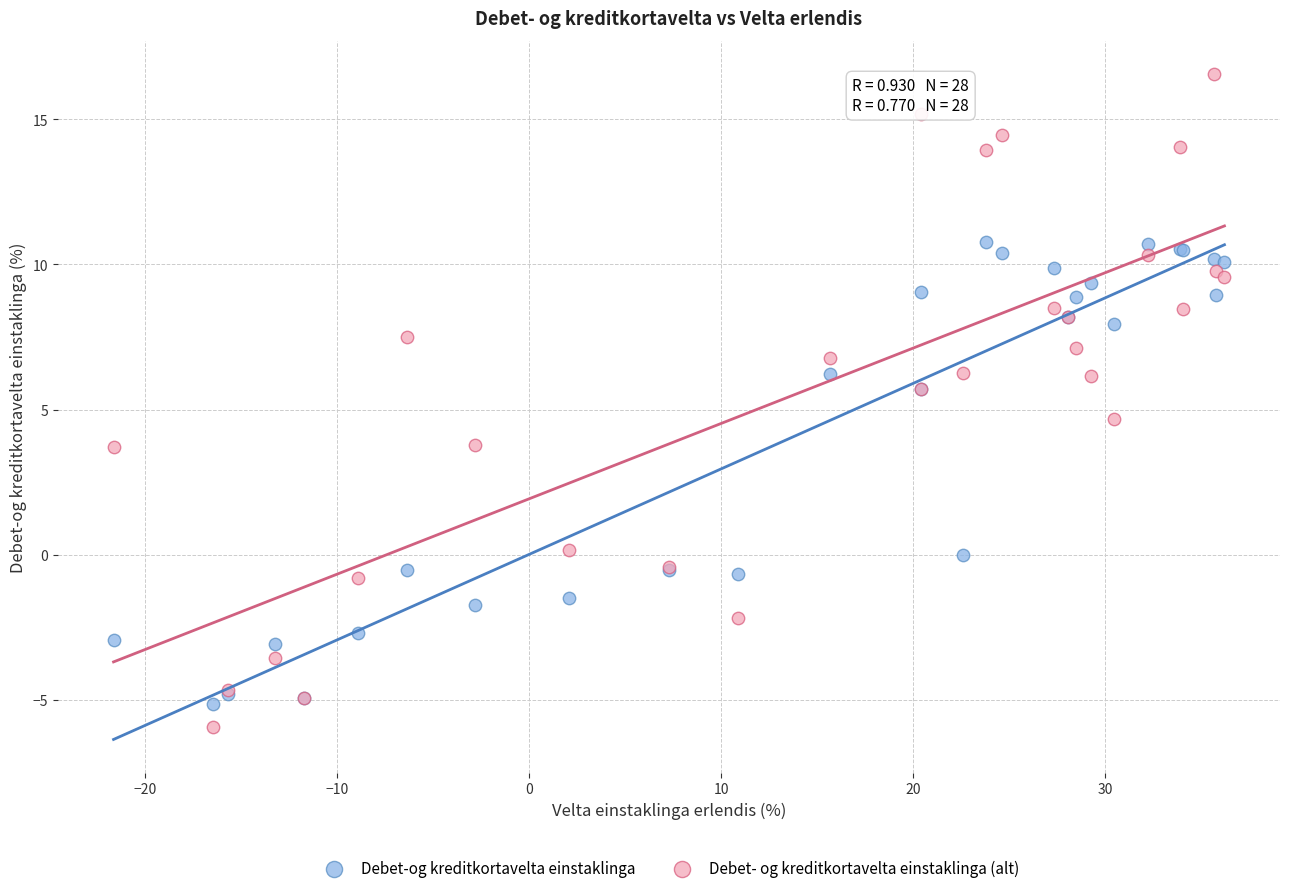

In the Debet- og kreditkortavelta einstaklinga (alt) series, what Y value is closest to 5?

4.7